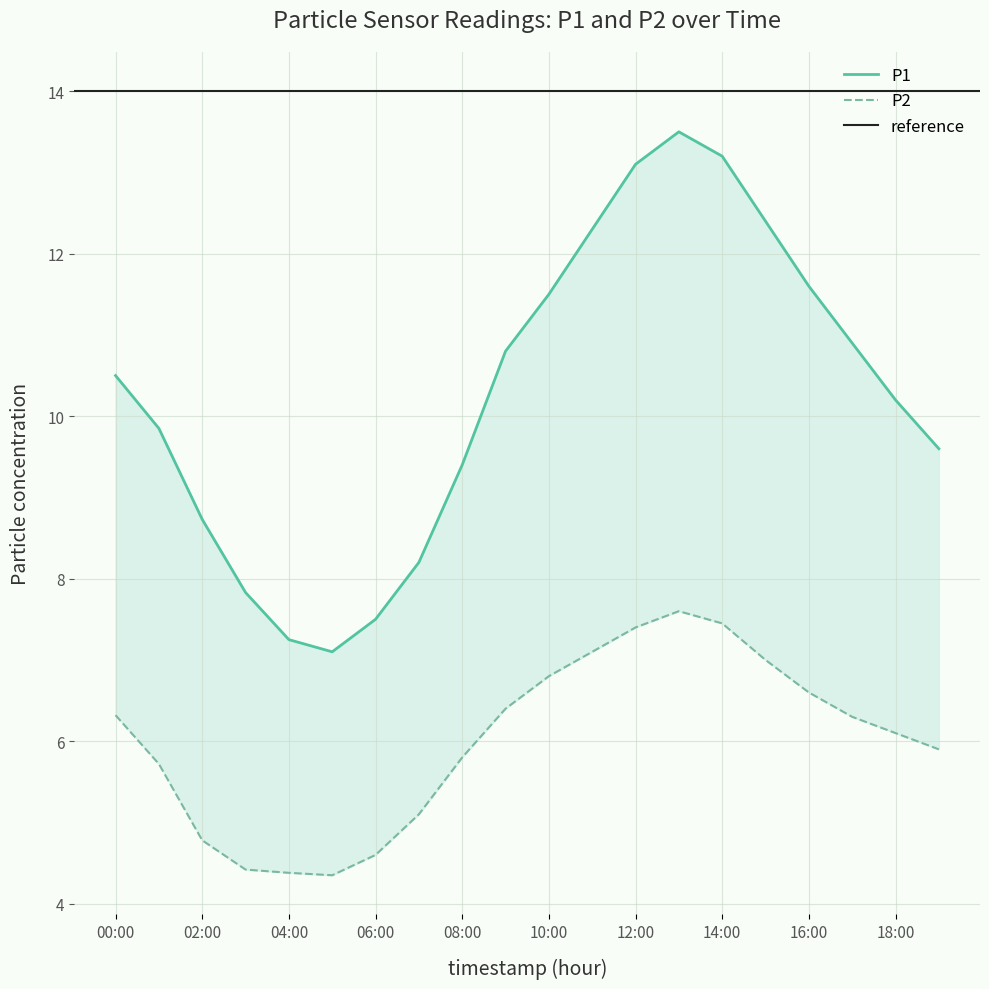

Reading left to right, list all the values displayed in this chart.

P1: 00:00=10.5	01:00=9.8	02:00=8.7	03:00=7.8	04:00=7.2	05:00=7.1	06:00=7.5	07:00=8.2	08:00=9.4	09:00=10.8	10:00=11.5	11:00=12.3	12:00=13.1	13:00=13.5	14:00=13.2	15:00=12.4	16:00=11.6	17:00=10.9	18:00=10.2	19:00=9.6
P2: 00:00=6.3	01:00=5.7	02:00=4.8	03:00=4.4	04:00=4.4	05:00=4.3	06:00=4.6	07:00=5.1	08:00=5.8	09:00=6.4	10:00=6.8	11:00=7.1	12:00=7.4	13:00=7.6	14:00=7.5	15:00=7.0	16:00=6.6	17:00=6.3	18:00=6.1	19:00=5.9